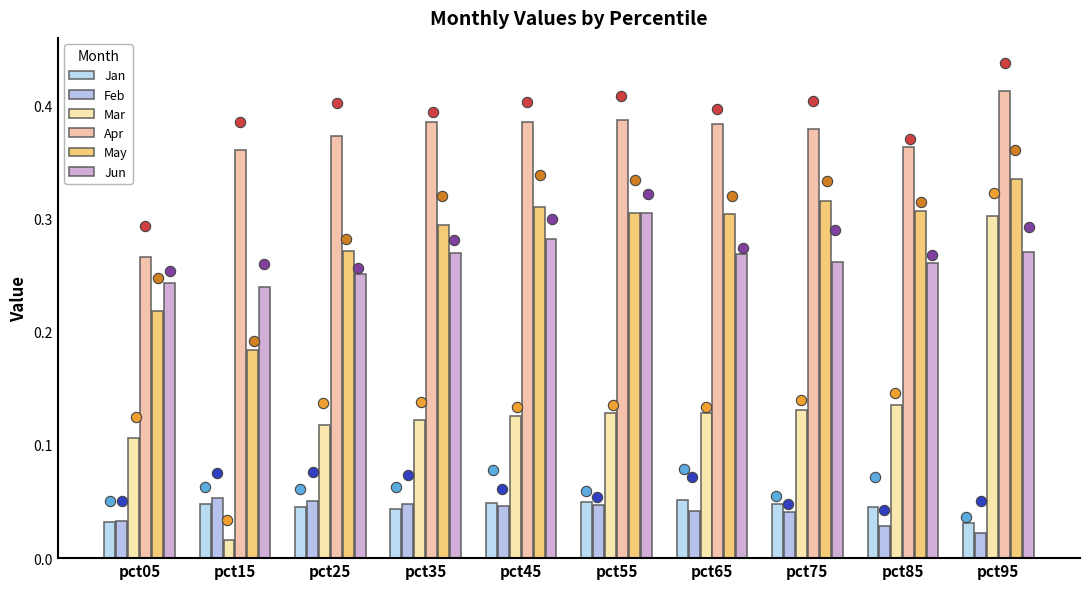

Which series reaches the minimum Y coordinate?

Mar